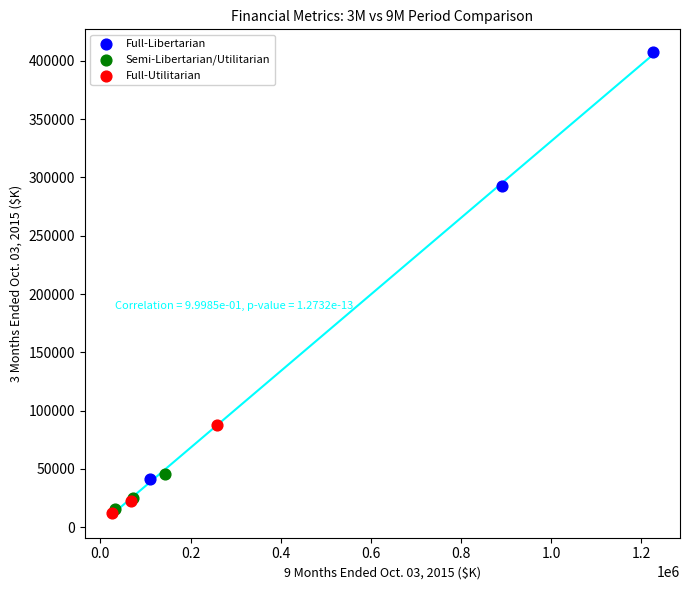

Which series has the widest spread of Y values?

Full-Libertarian